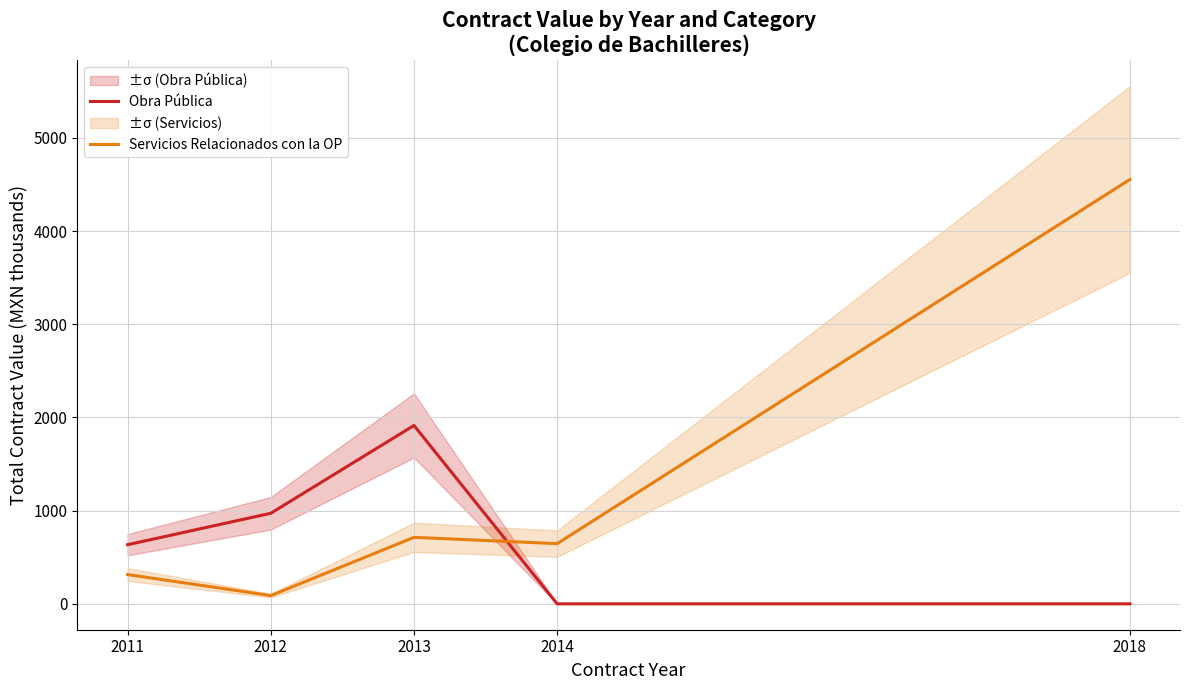

Where is the first local minimum for Servicios Relacionados con la OP?

2012